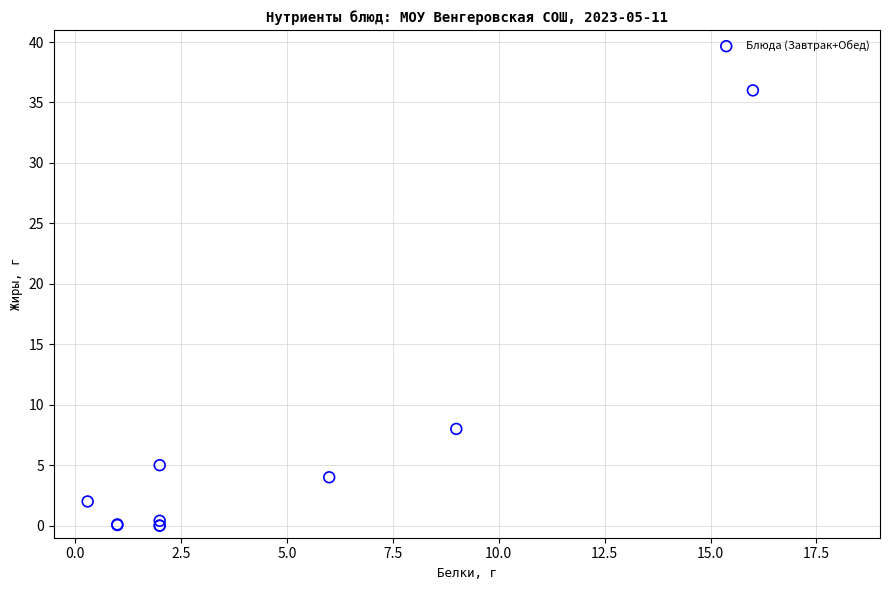

What Y value in the scatter plot is closest to 18?

8.0